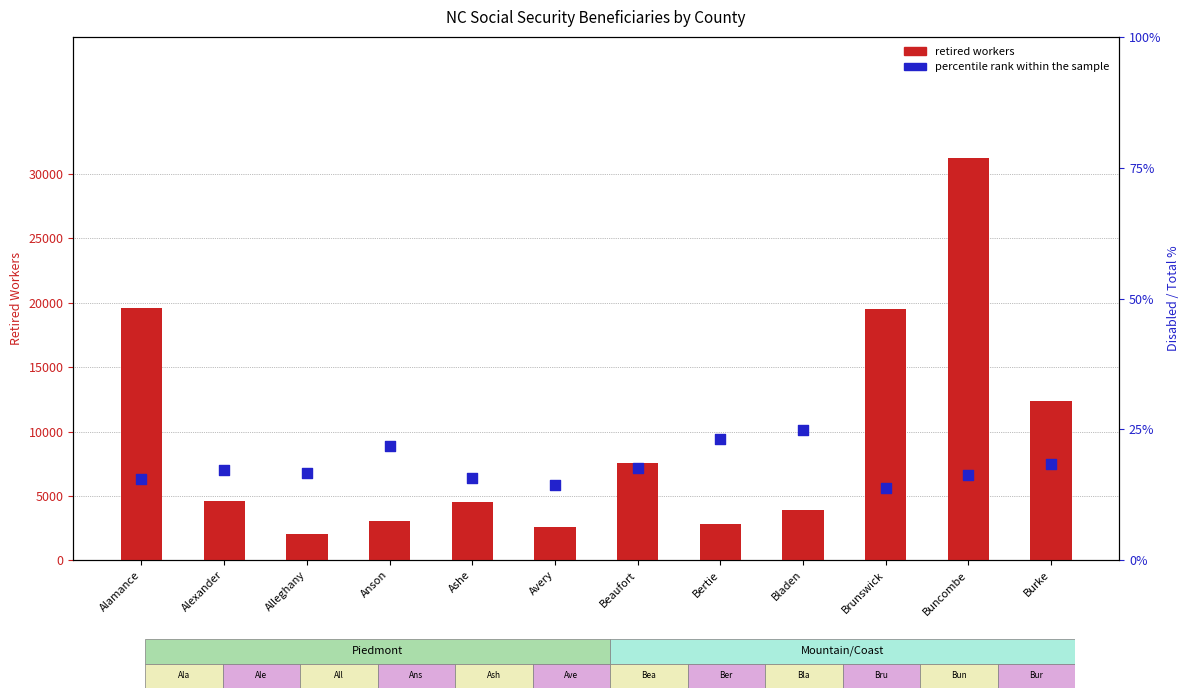

Is the value of percentile rank within the sample at Brunswick greater than the value of retired workers at Alleghany?

No